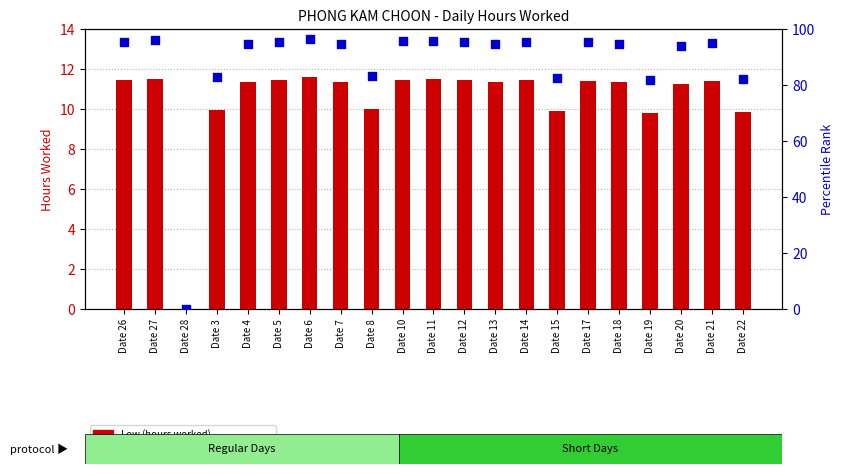

What is the total value across all series at Date 4?

106.1